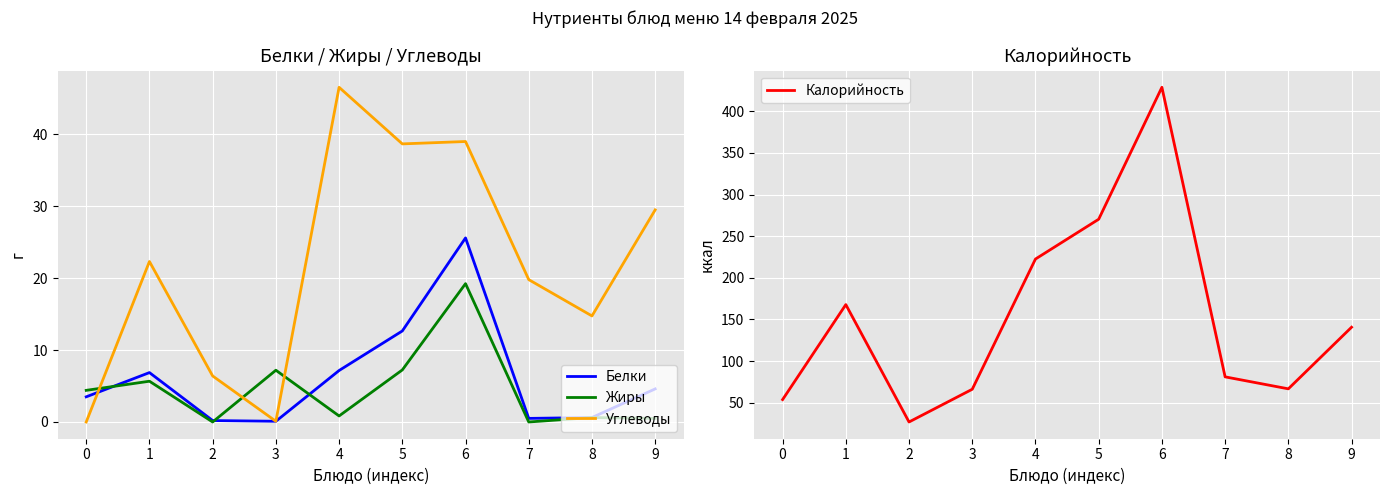

Does the chart display data point markers on the line(s)?

No